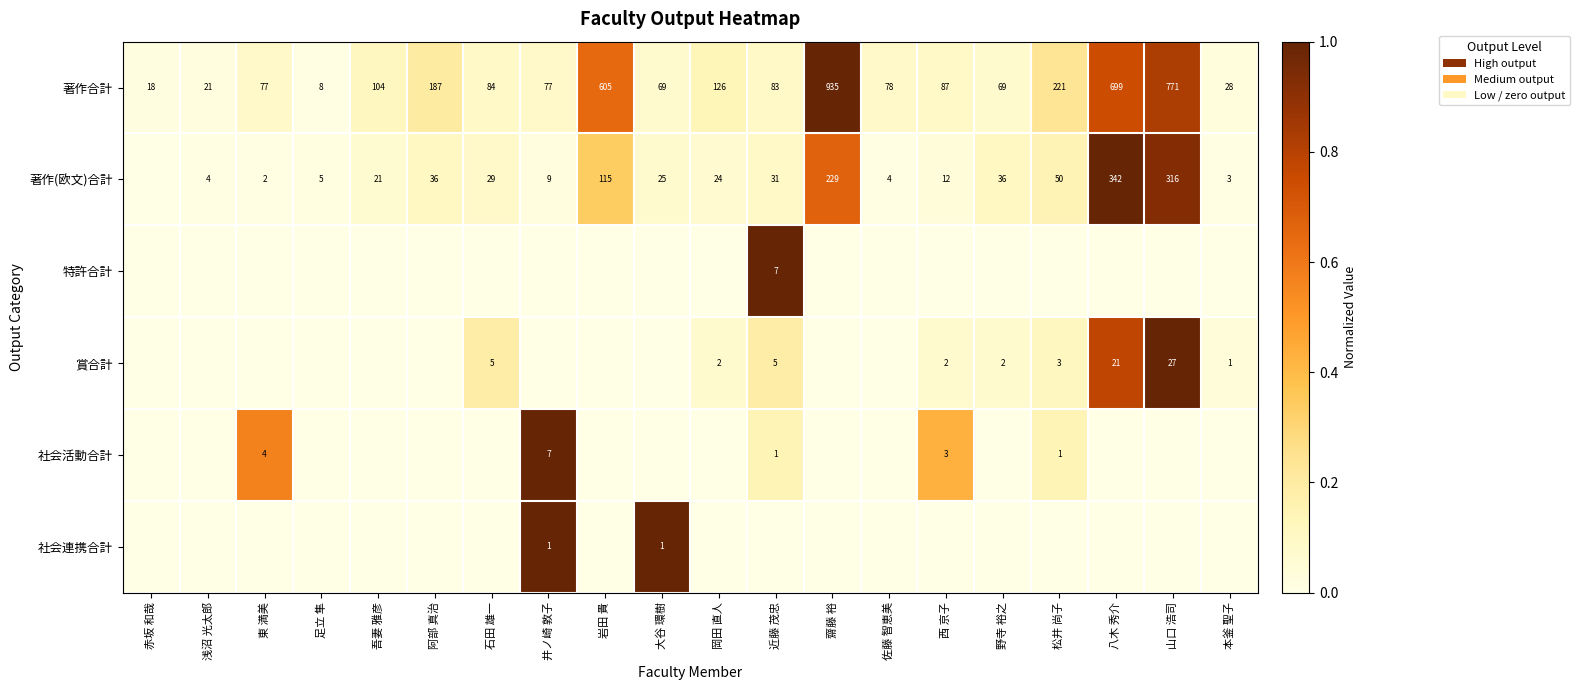

What is the average value of the 著作合計 series?

217